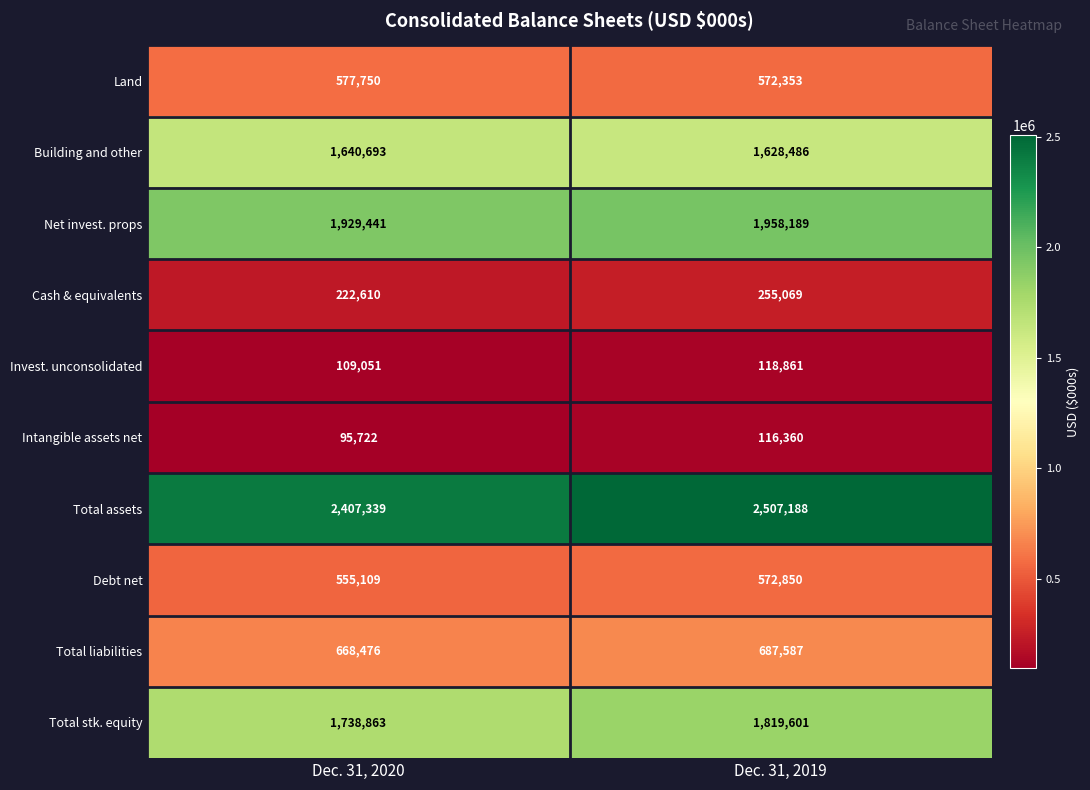

How many distinct data groups are displayed?

10